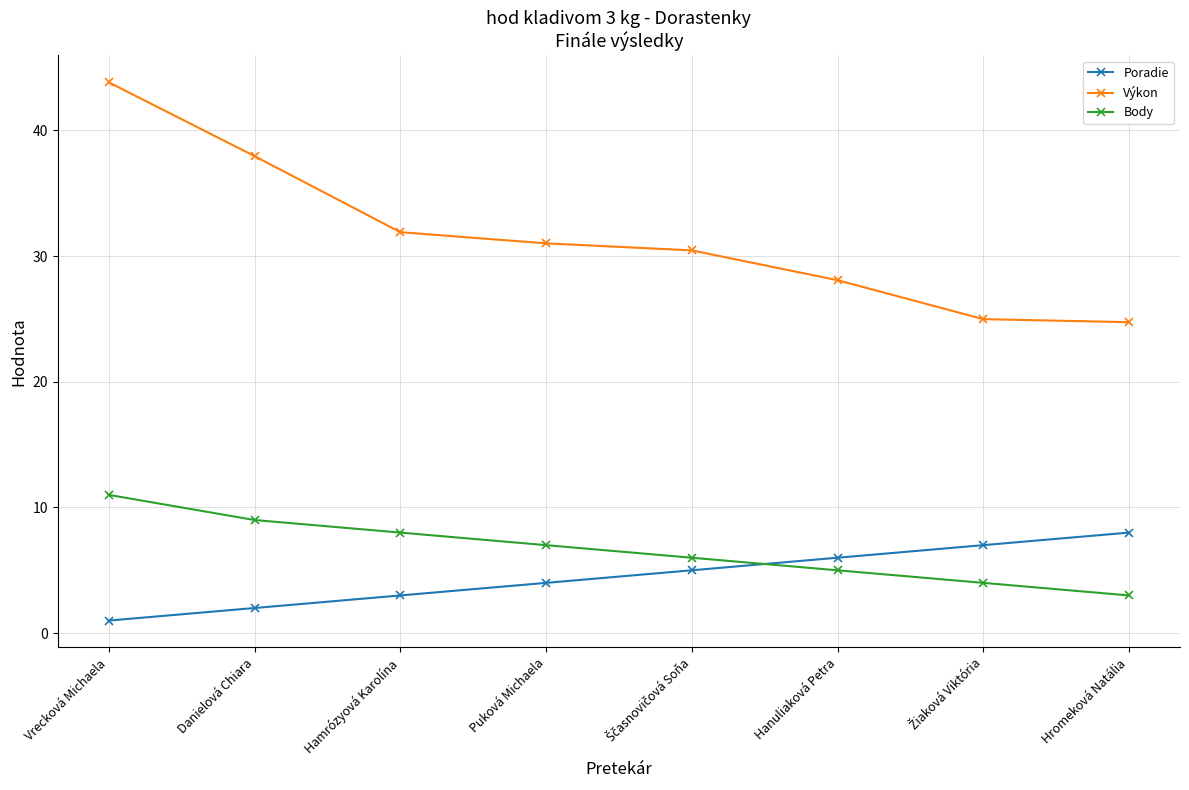

How many data points does each series have?

8